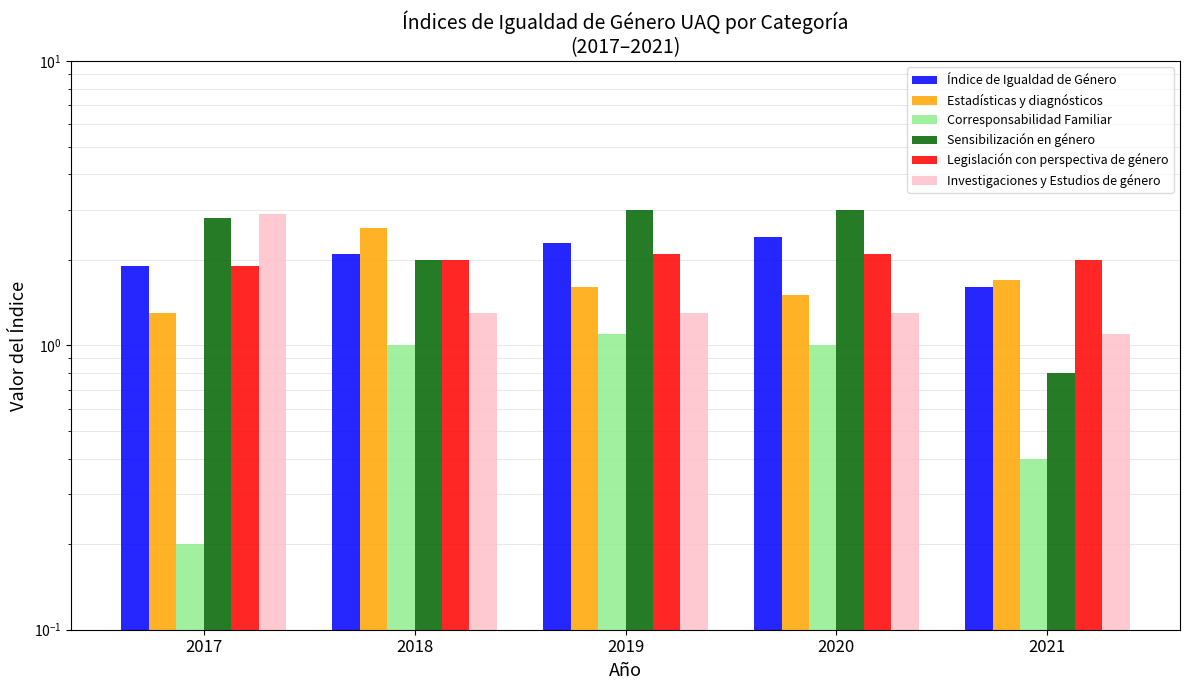

Count the number of categories in the chart.

5